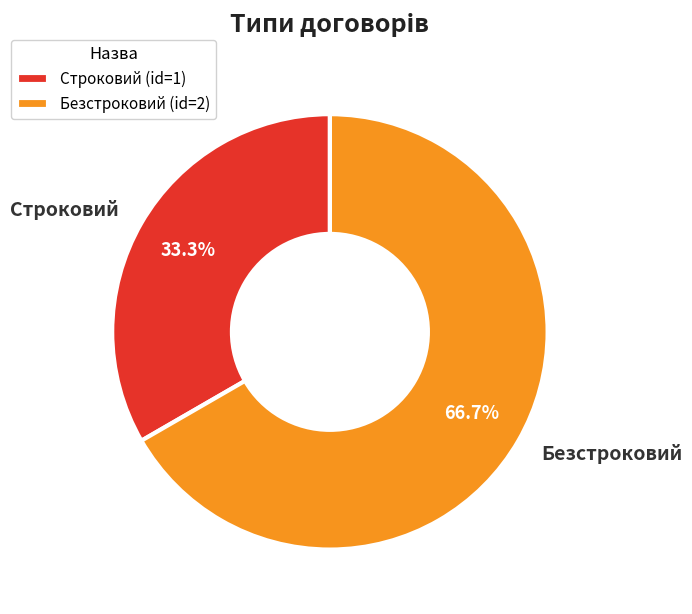

How many slices are in this pie chart?

2